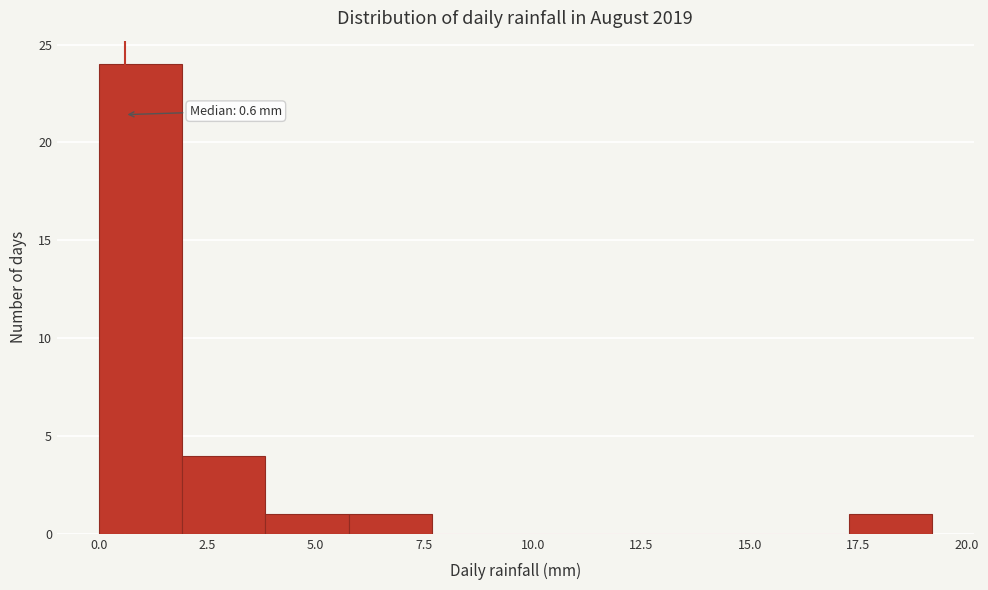

Read against the x-axis, roughly where is the centre of the tallest bar?

1.0